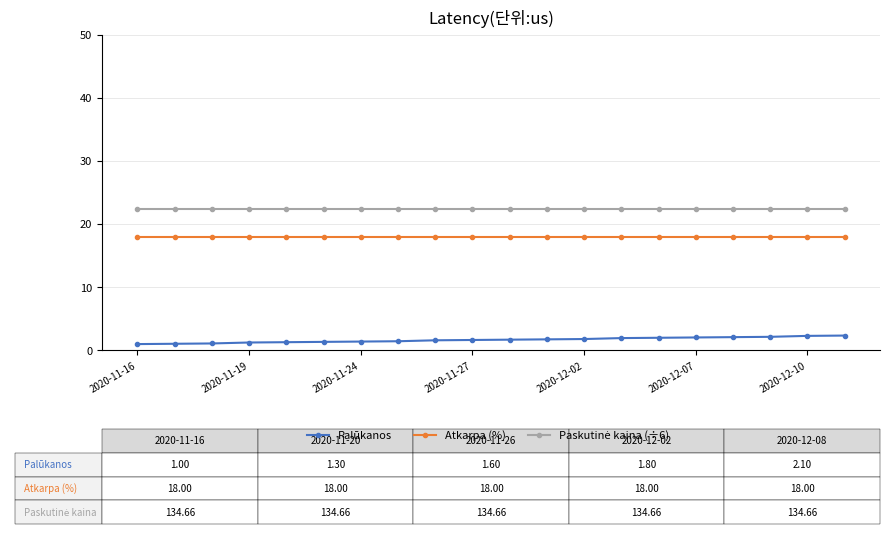

At how many categories does at least one series exceed 3?

20